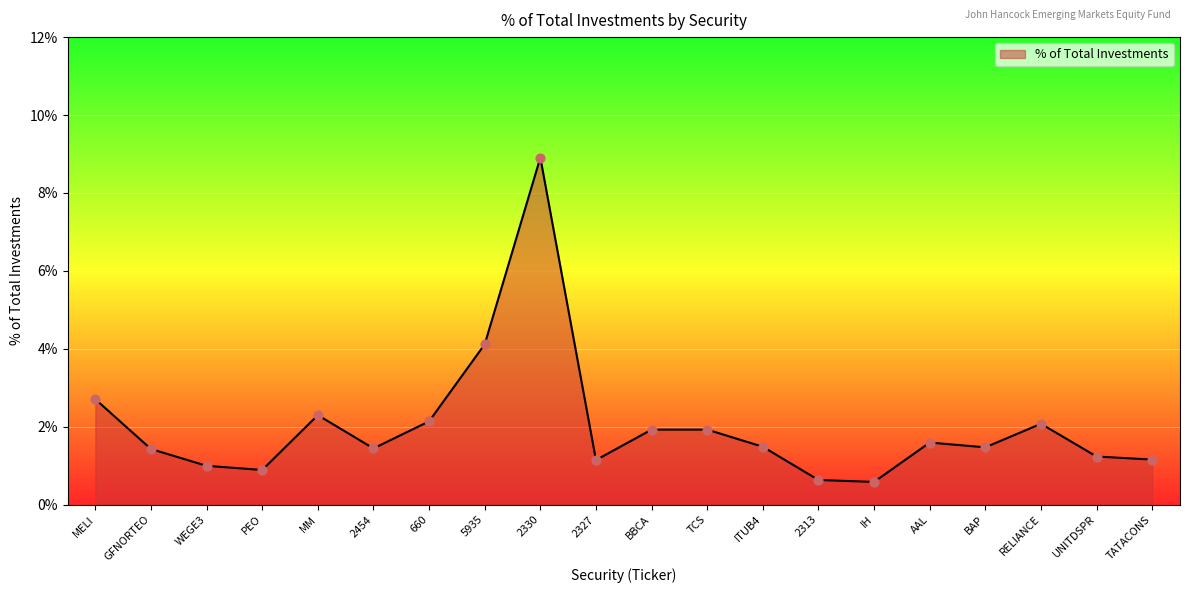

What is the change in value from MM to AAL?

-0.7